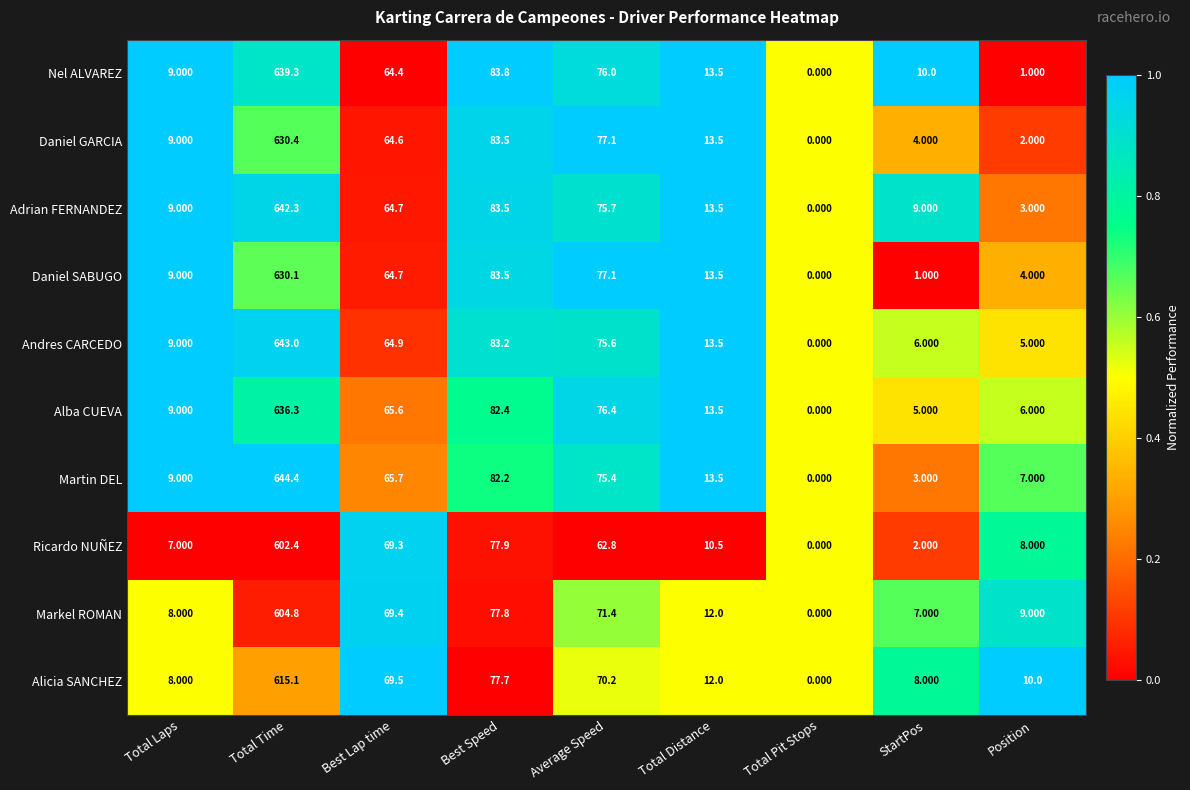

What is the difference between the highest and lowest values at StartPos?

9.0